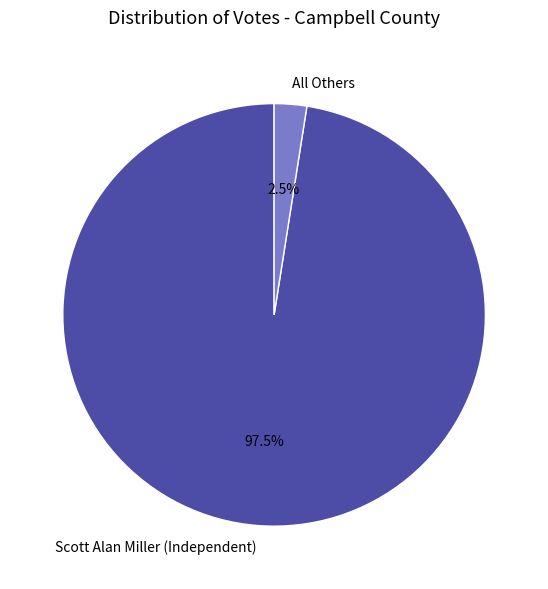

What percentage is NOT represented by All Others?

97.5%